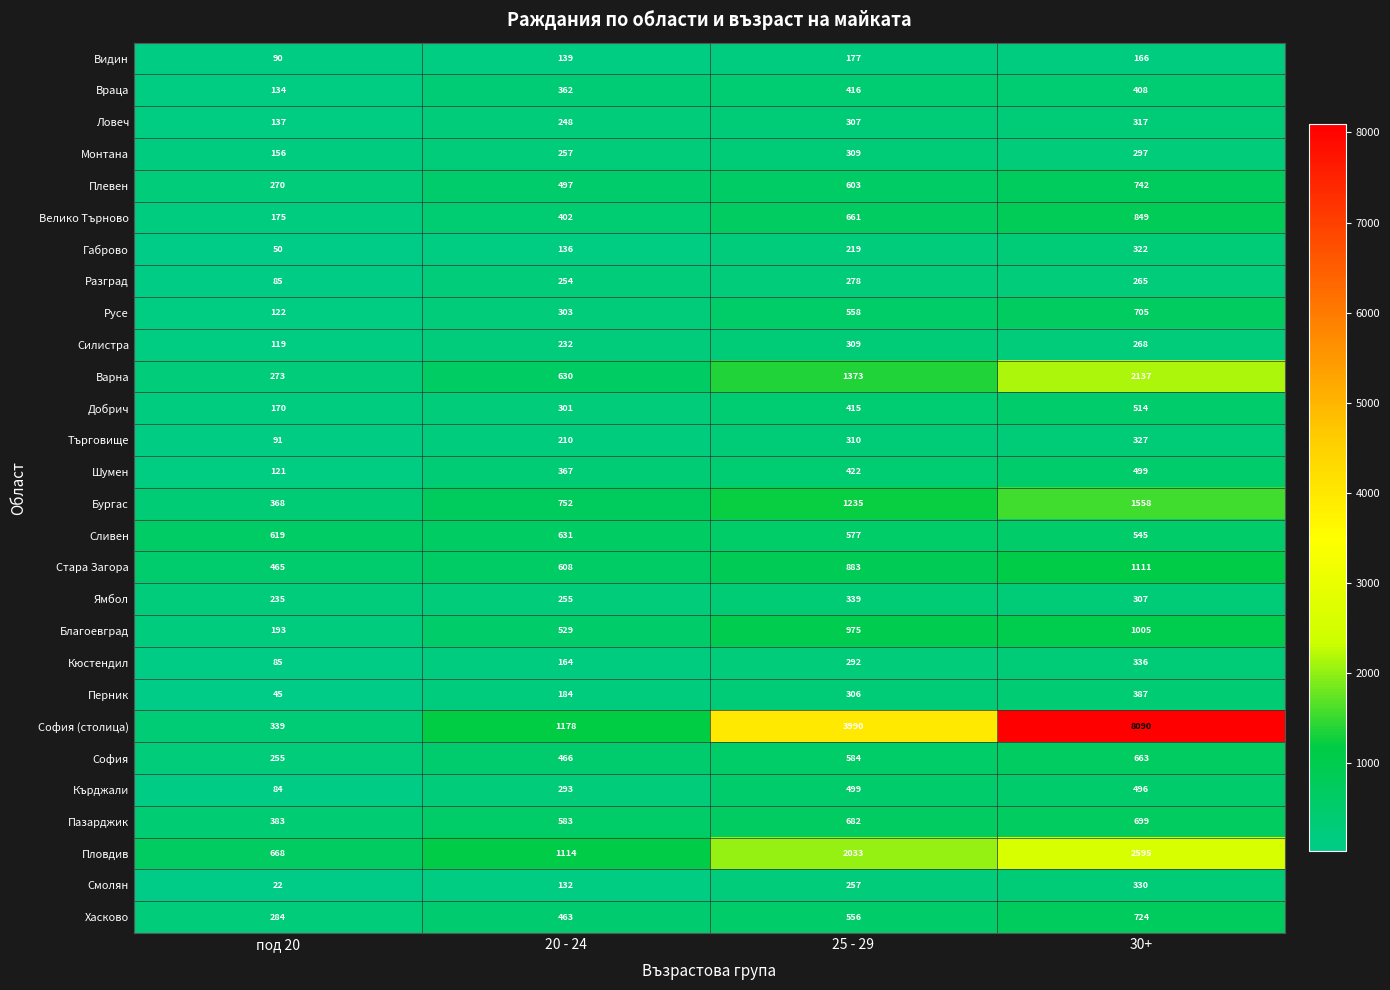

Where is Плевен nearest to the value 506?

20 - 24